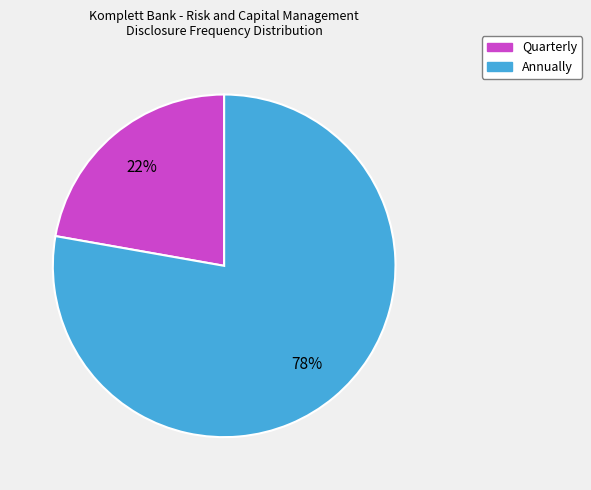

Which has a higher value, Quarterly or Annually?

Annually